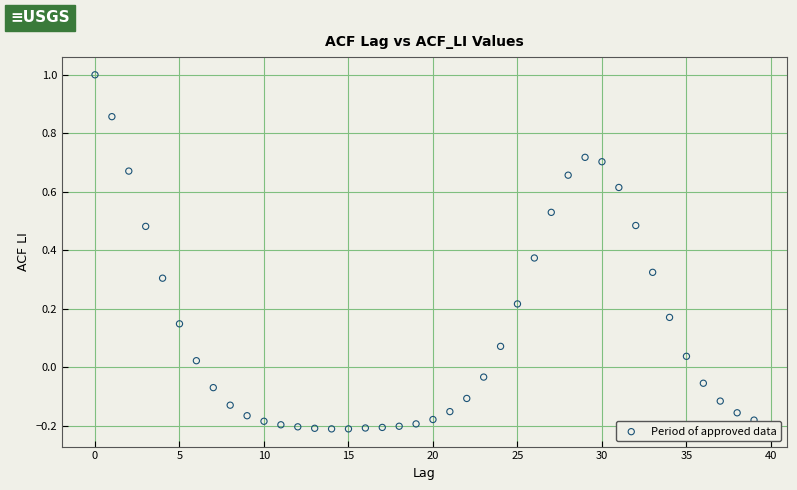

What is the range of Y values (max minus min)?

1.2